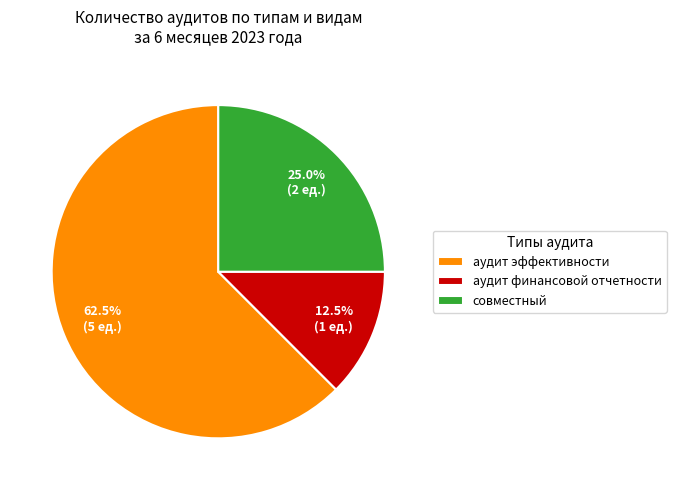

Is аудит эффективности the majority of the pie?

Yes